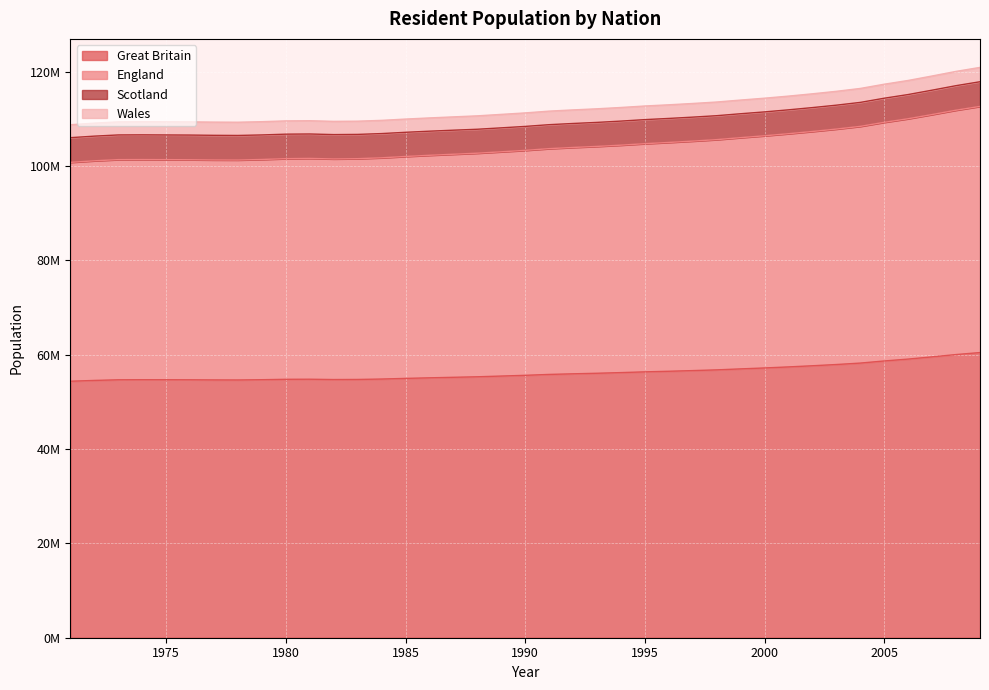

Is it true that Great Britain equals 54692900 at 1973?

True